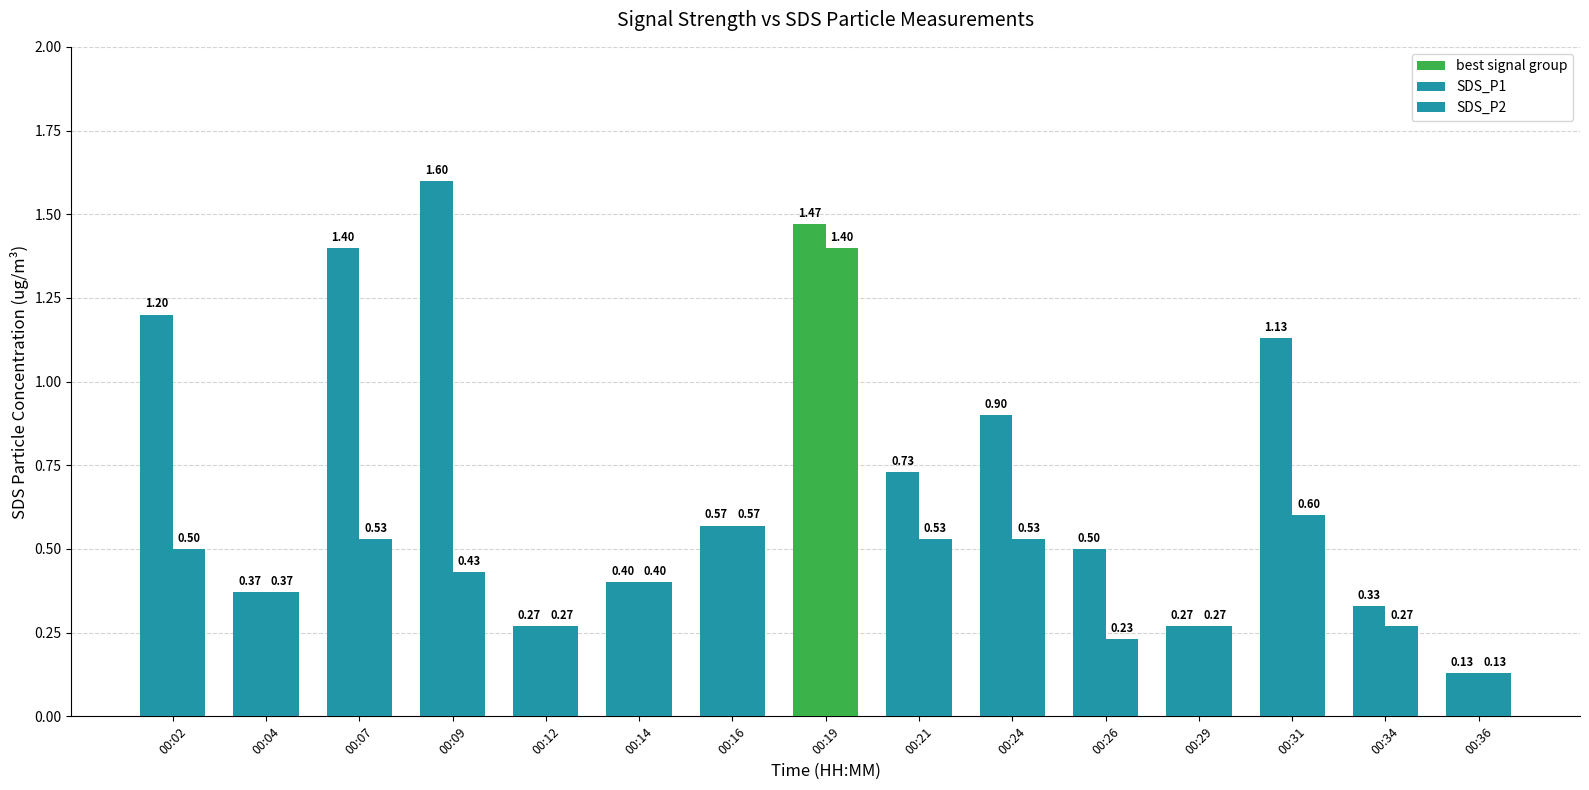

How many series are shown in this chart?

2